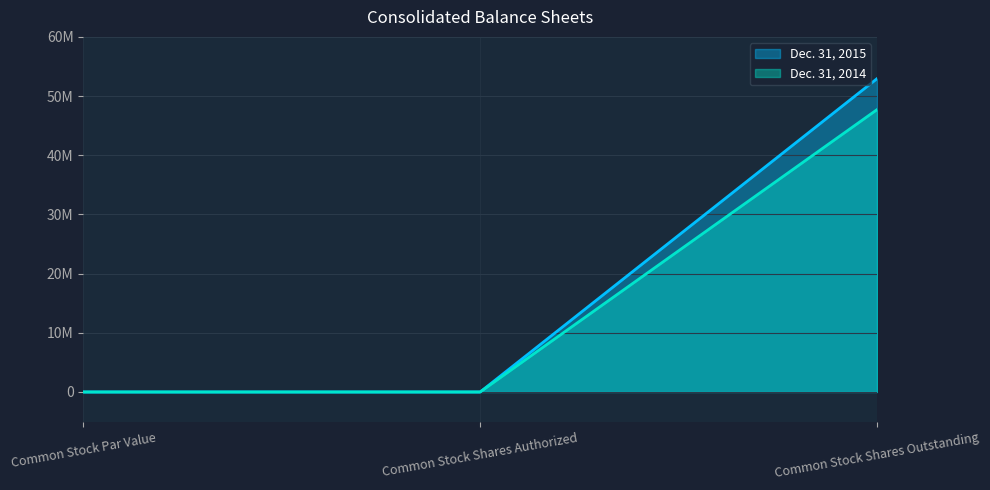

Between Common Stock Par Value and Common Stock Shares Authorized, which is larger?

Common Stock Par Value